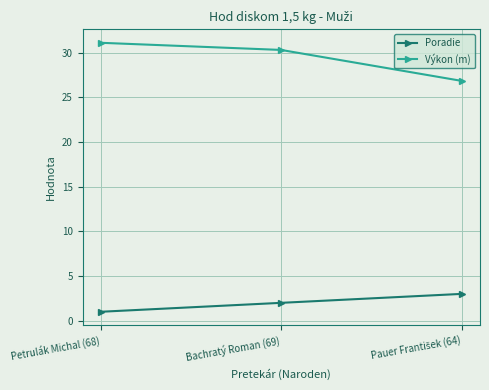

Is this an area chart (filled region under the line)?

No